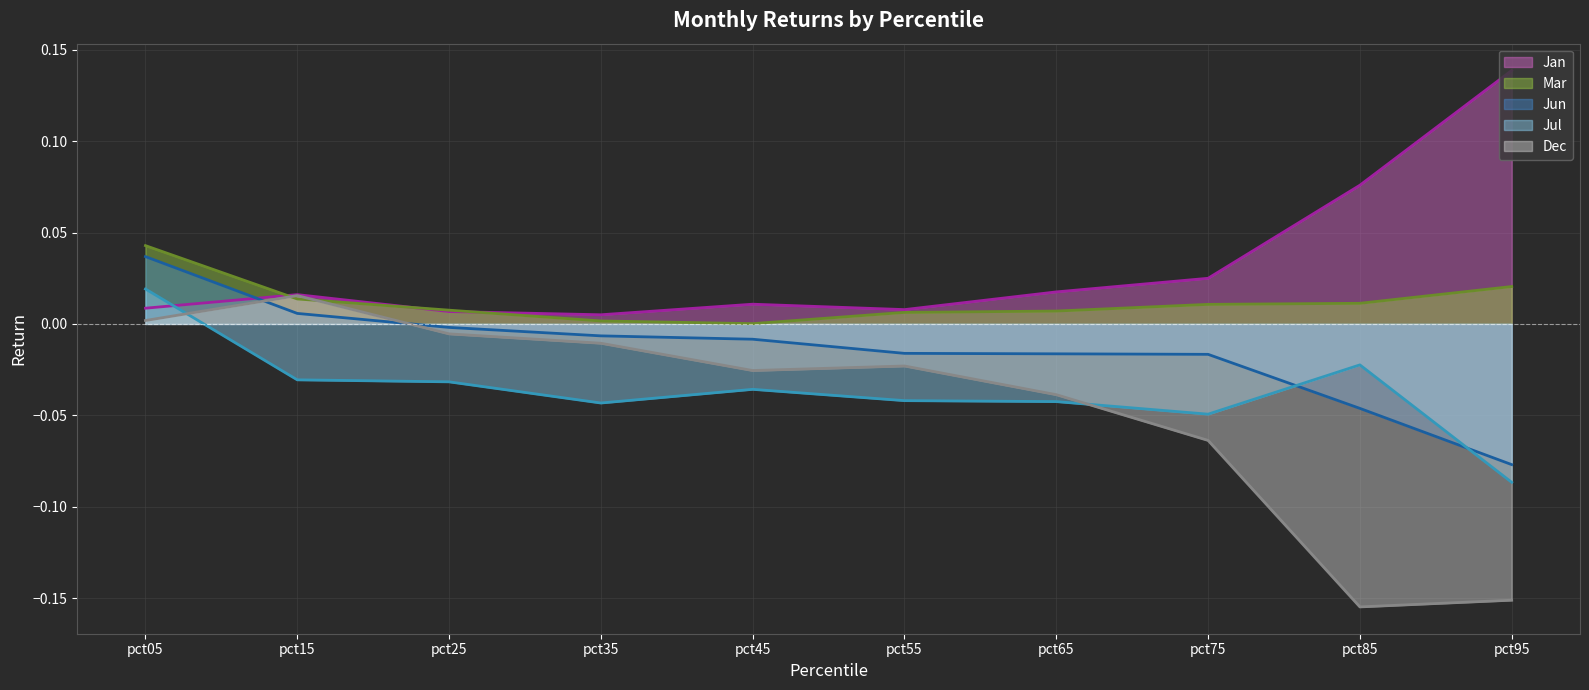

Between pct05 and pct55, which is larger?

pct05